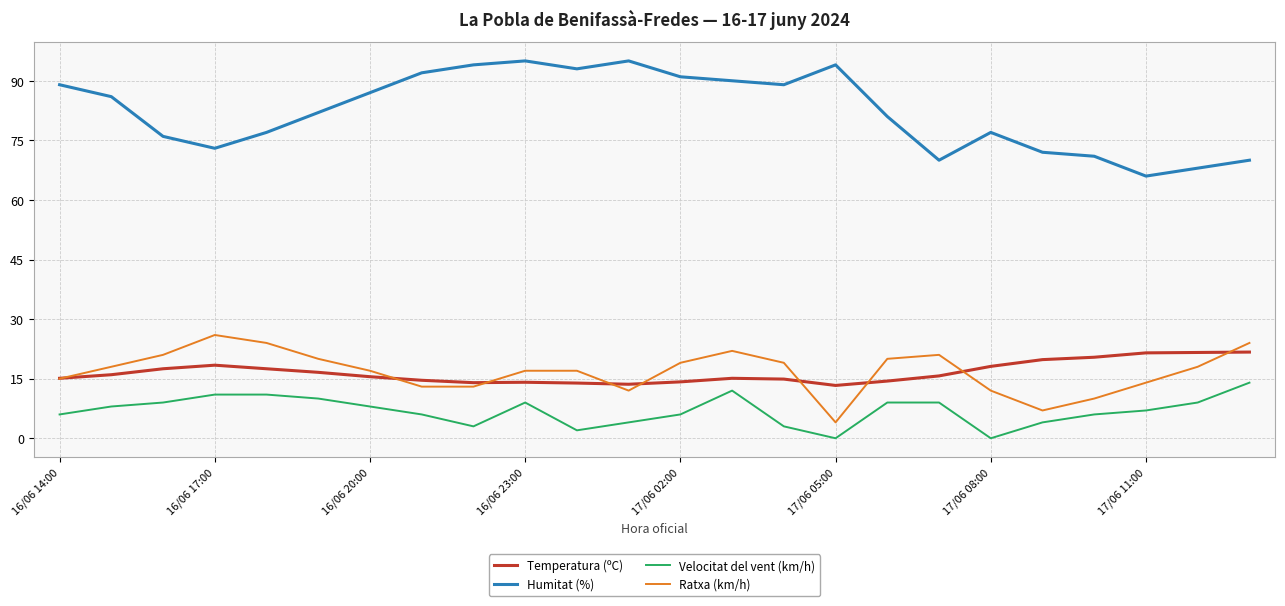

True or false: Ratxa (km/h) and Velocitat del vent (km/h) intersect in this chart.

False